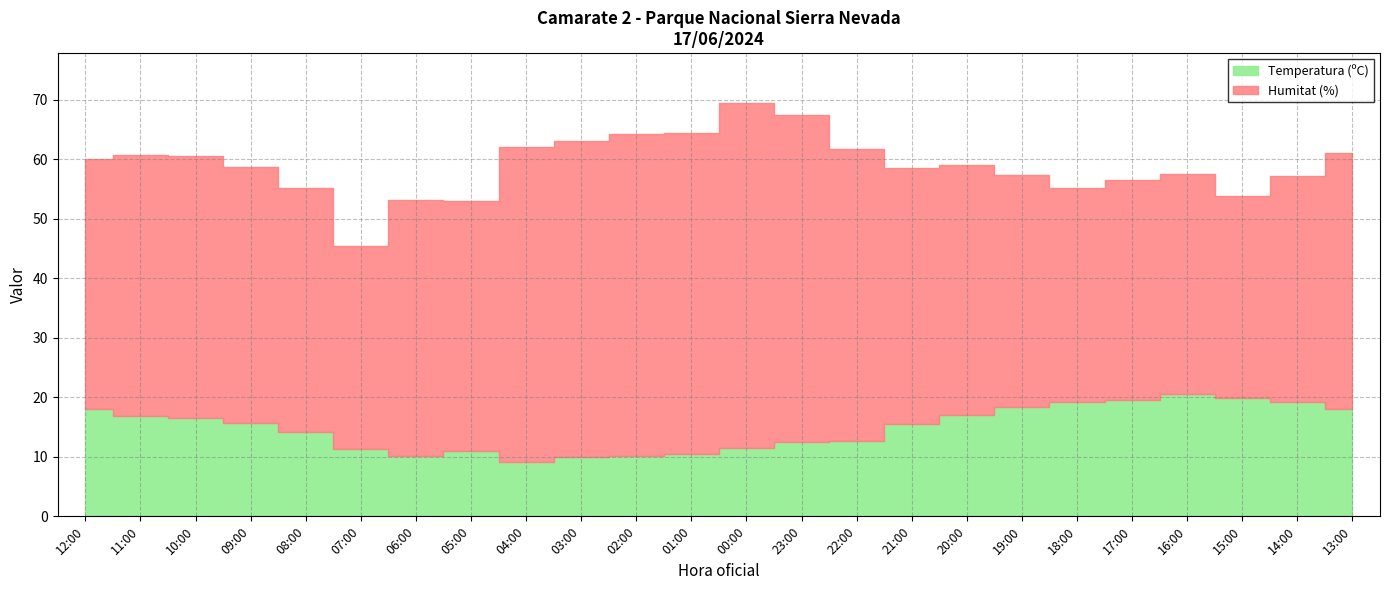

Where is Temperatura (ºC) nearest to the value 14?

08:00